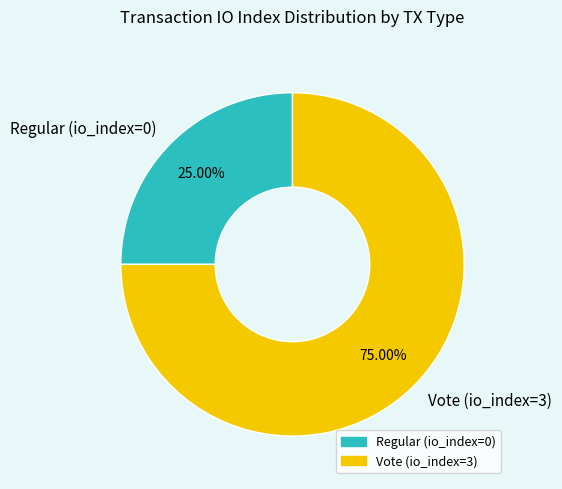

Rank the categories by value from lowest to highest.

Regular (io_index=0), Vote (io_index=3)